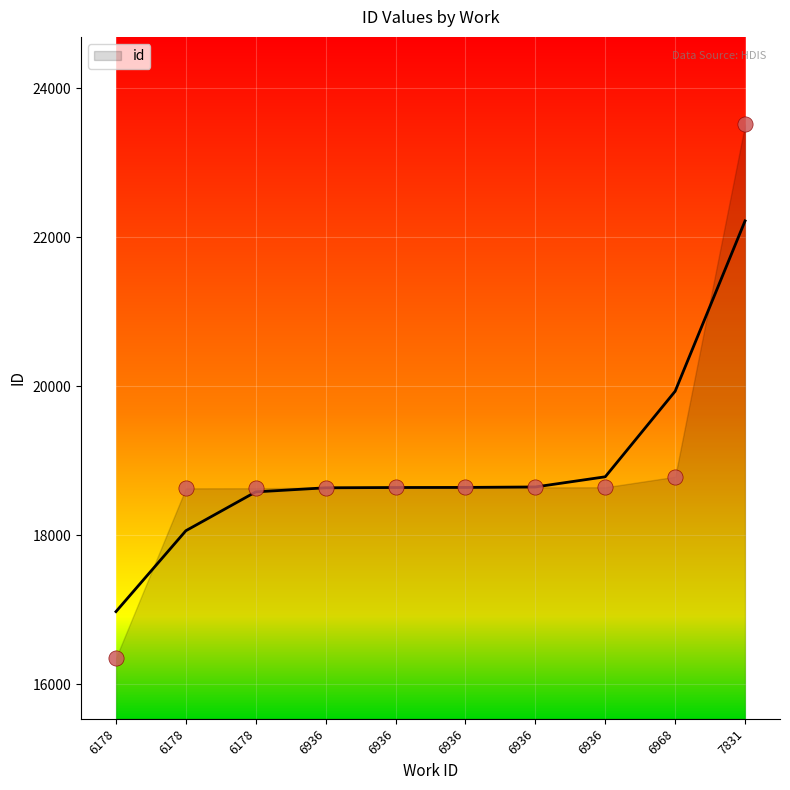

Which has a higher value, 6936 or 6936?

6936